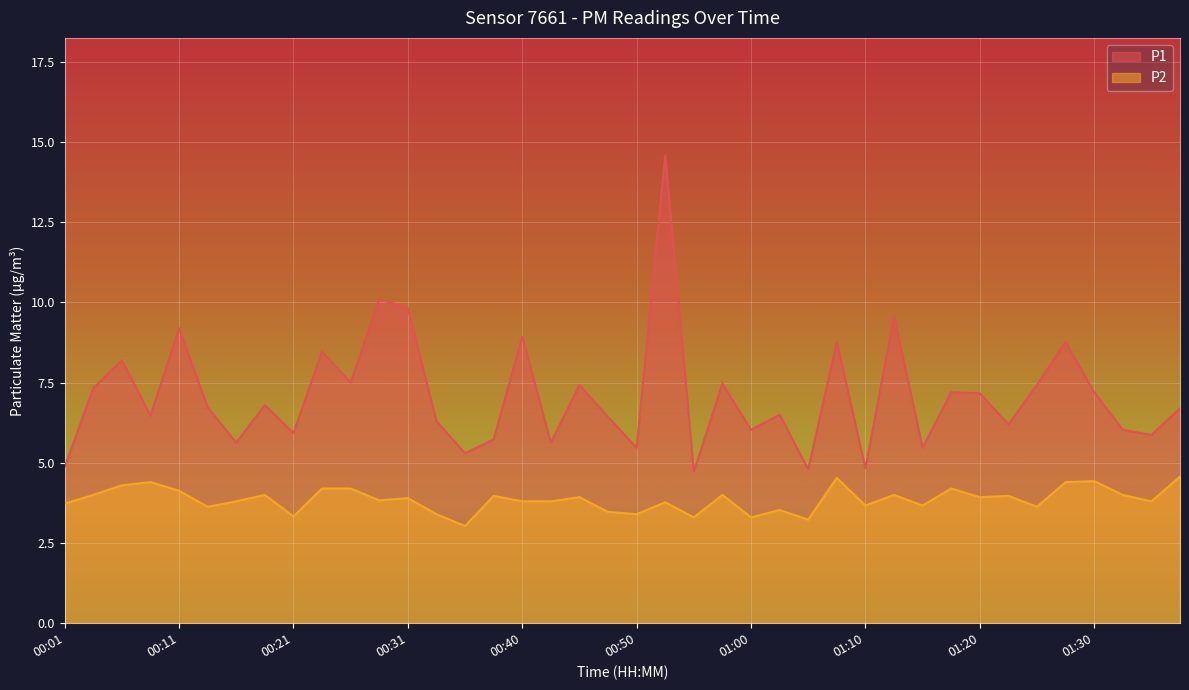

Does the chart display data point markers on the line(s)?

No